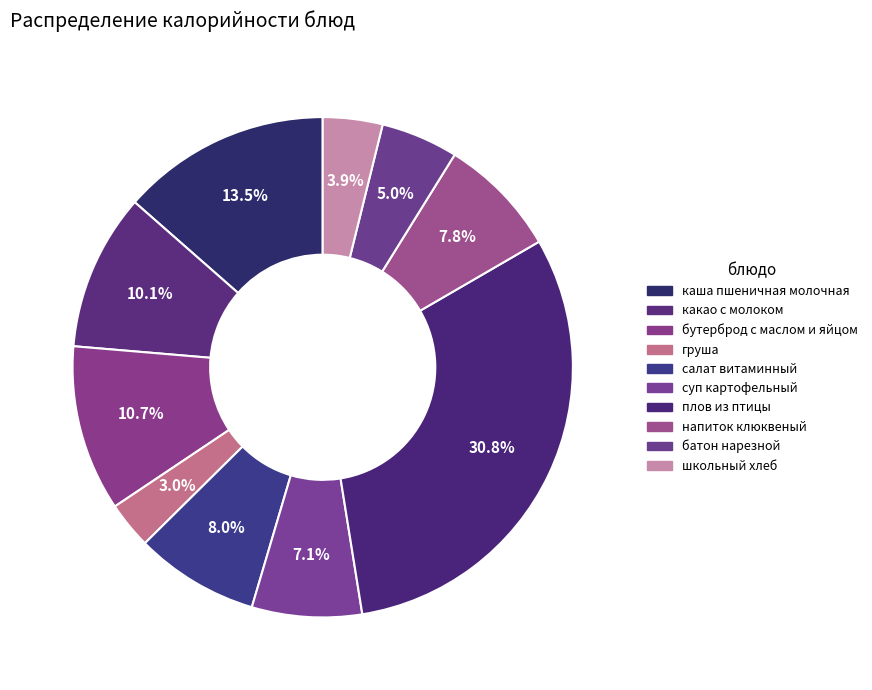

The напиток клюквеный slice represents 1% of the pie. True or false?

False